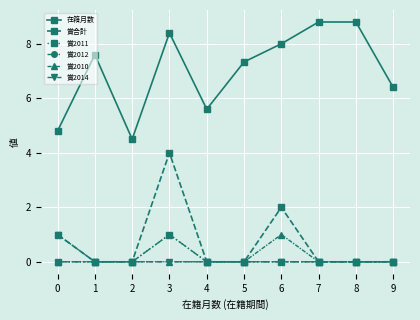

List the series in order of their peak value, highest first.

在籍月数, 賞合計, 賞2011, 賞2012, 賞2010, 賞2014